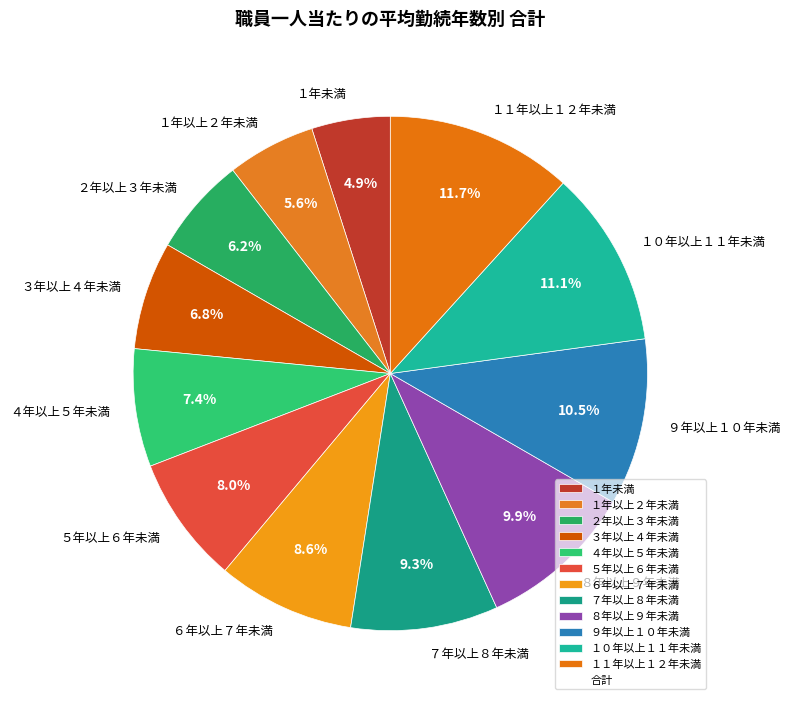

To the nearest percent, what percentage of the pie is １０年以上１１年未満?

11%